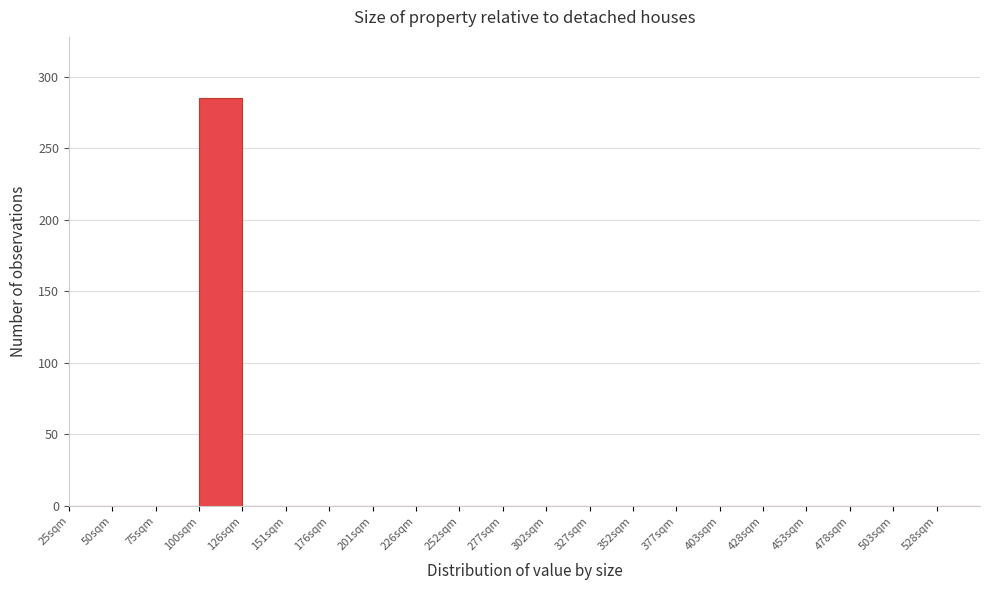

Which range on the x-axis has the tallest bar?

100 to 125